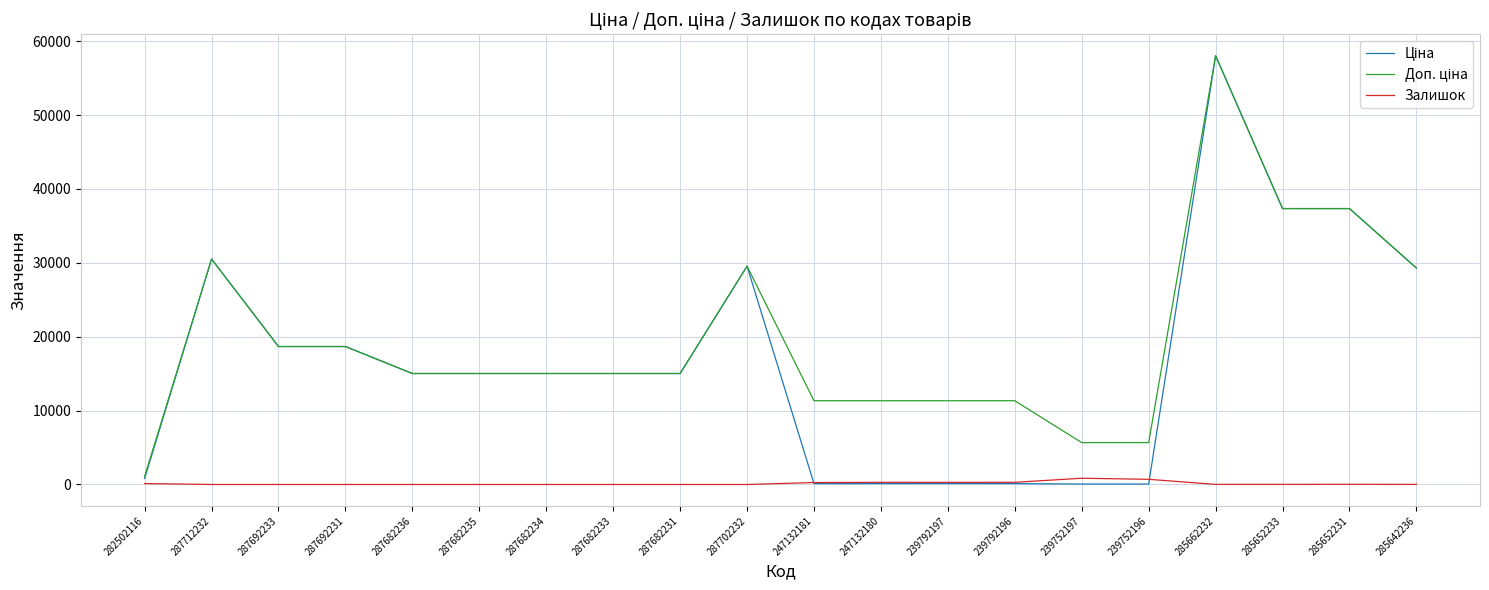

At which category is the sum across all series the highest?

285662232